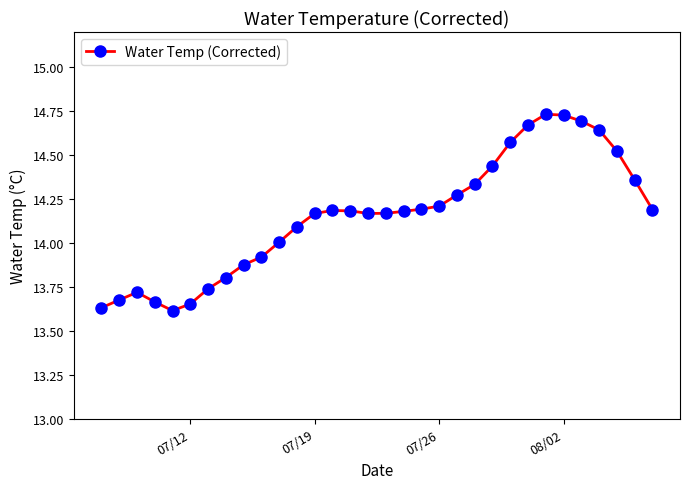

True or false: there are more than 0 points higher than both neighbors.

True